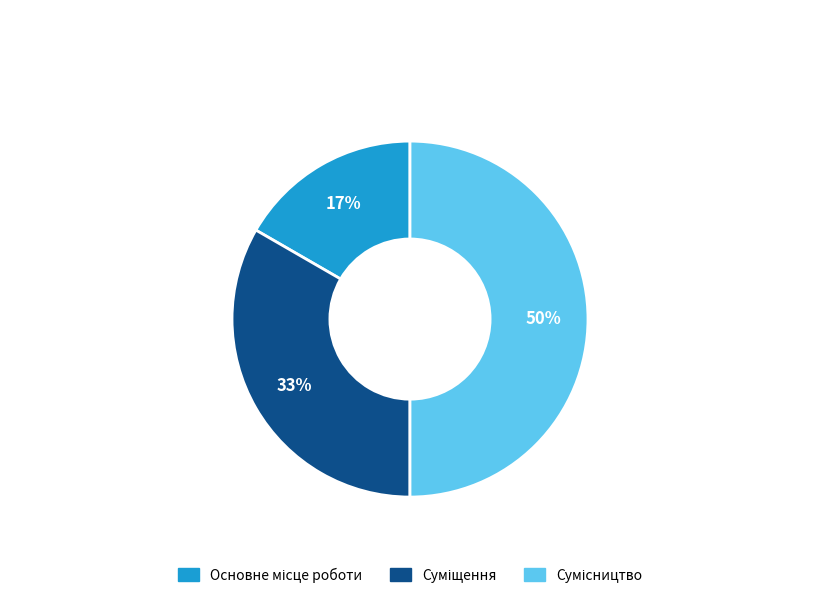

To the nearest percent, what is the average slice percentage?

33%